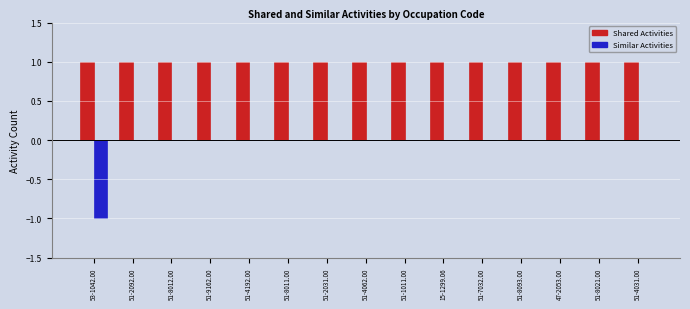

Count the number of categories in the chart.

15